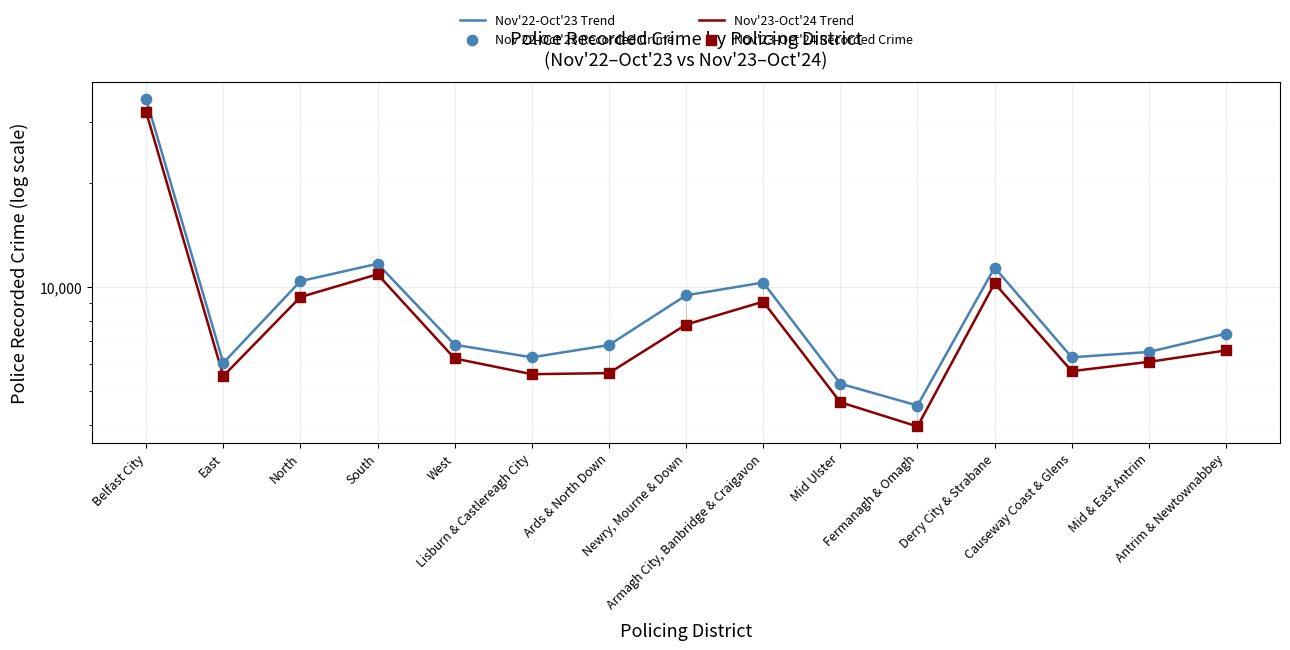

What is the total value across all series at Newry, Mourne & Down?

34508